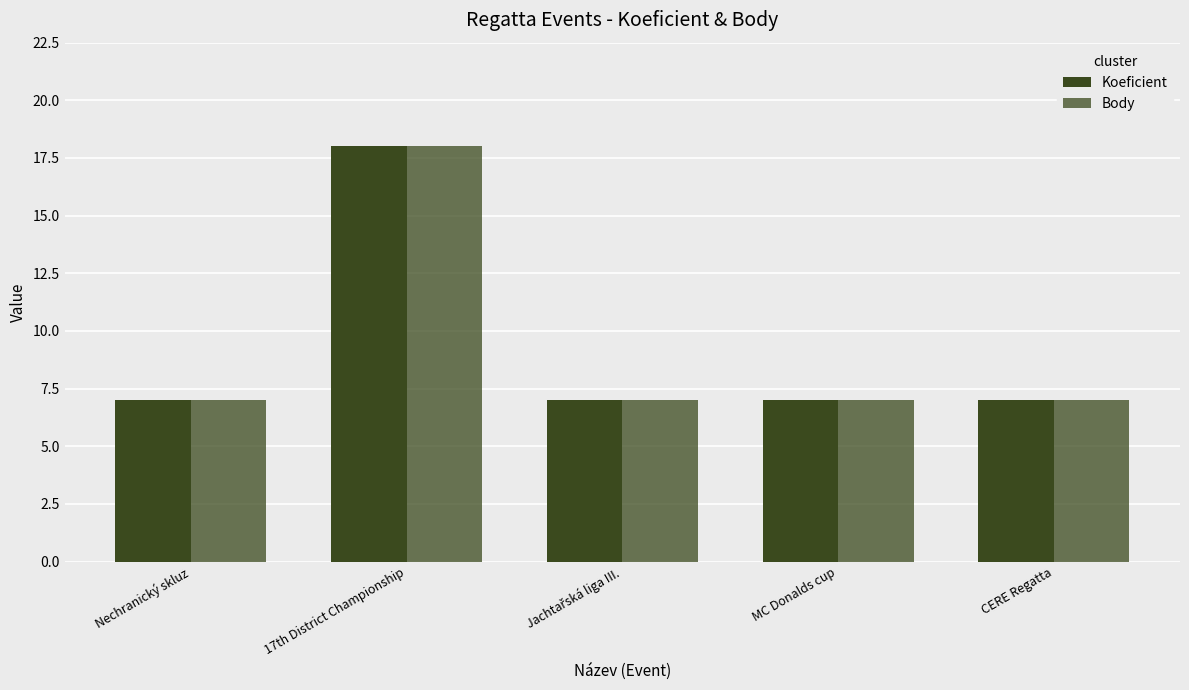

What is the greatest value displayed?

18